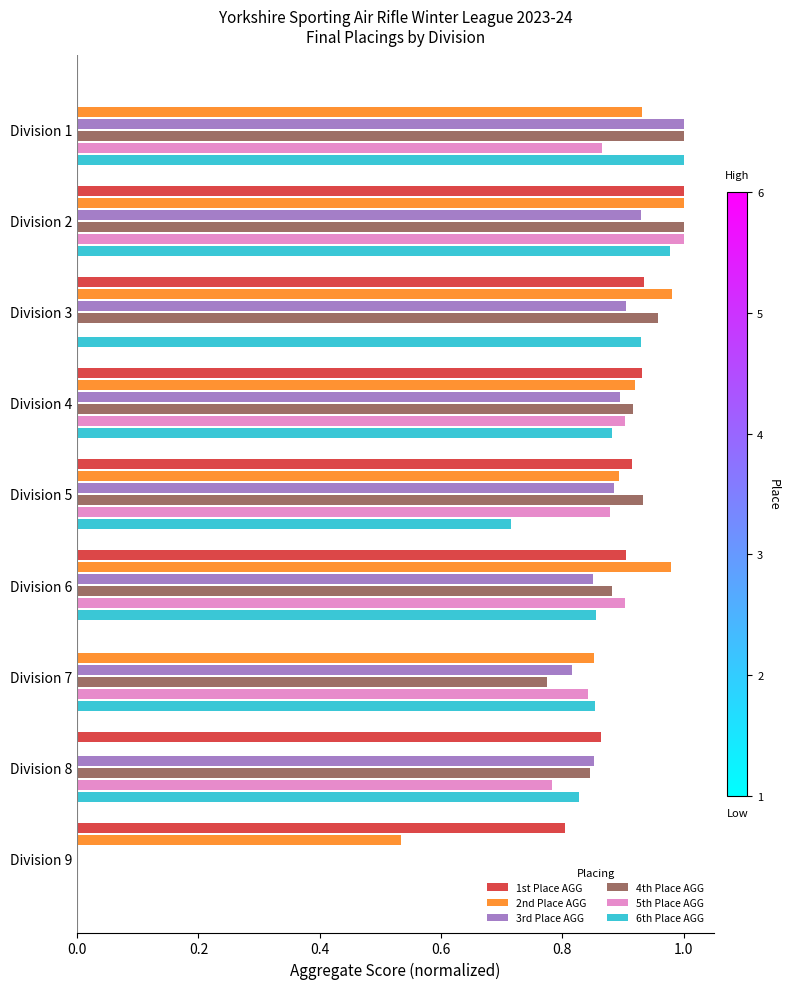

The value of 5th Place AGG at Division 6 is 1.2. True or false?

False